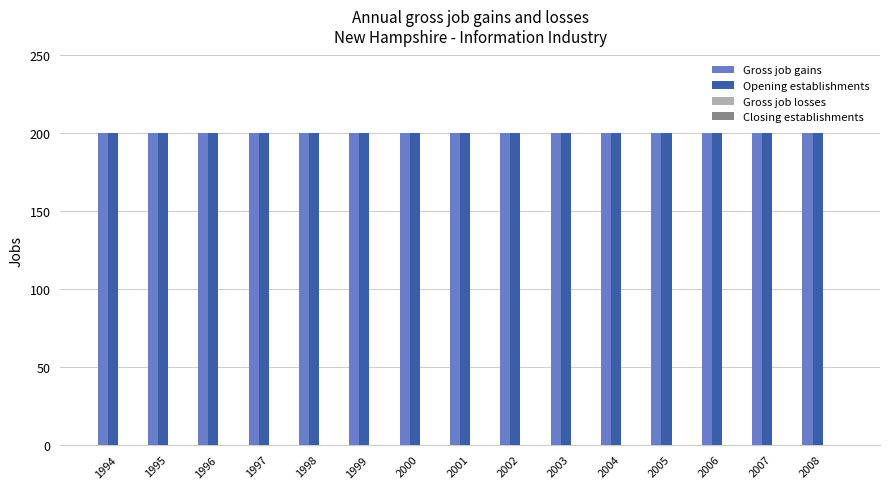

At which category is the sum across all series the highest?

1994